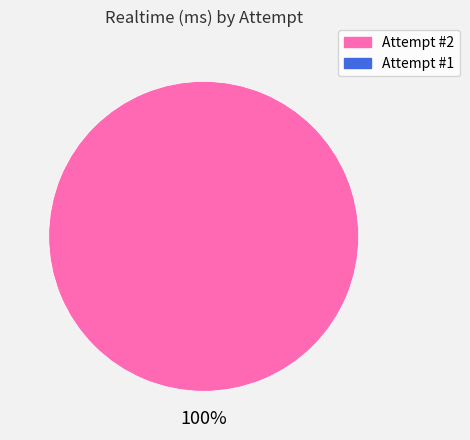

Is there a majority slice in this chart?

Yes